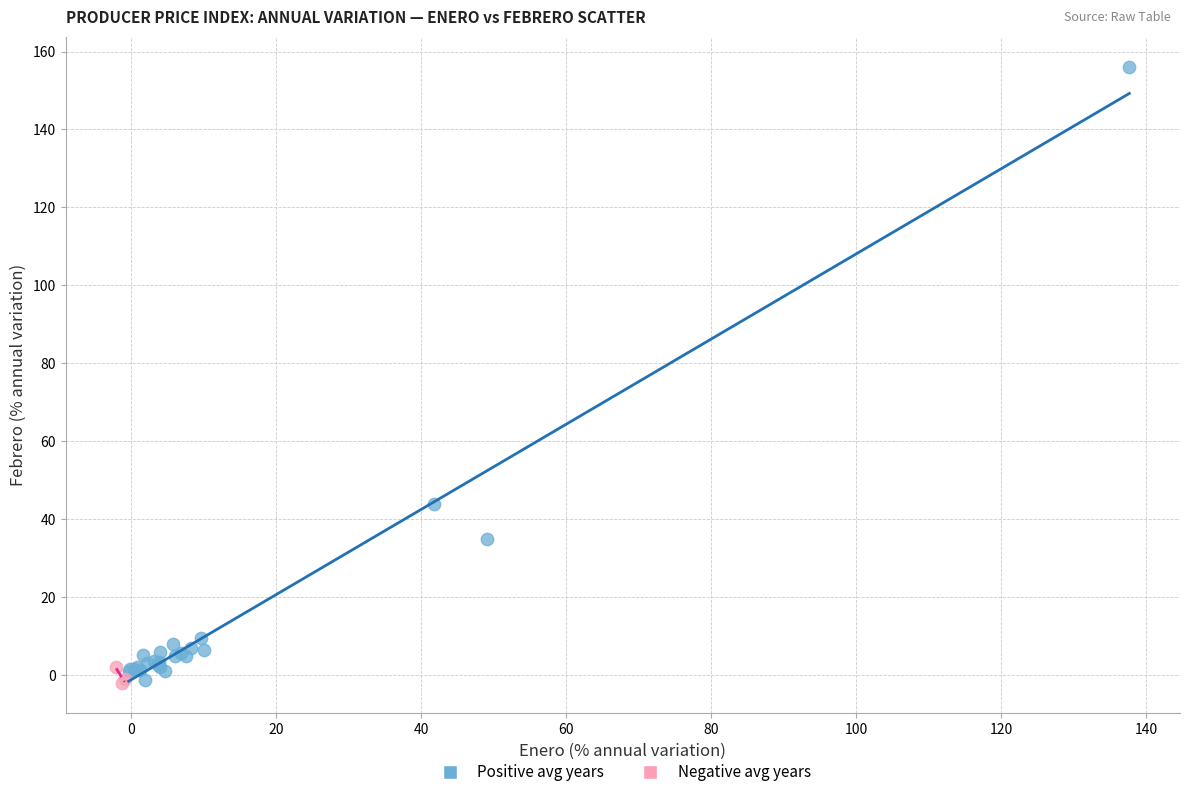

What are all the series names shown in the legend?

Positive avg years, Negative avg years